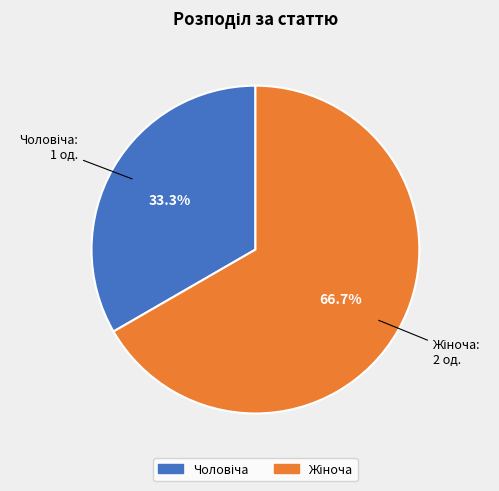

Does any single category account for the majority?

Yes